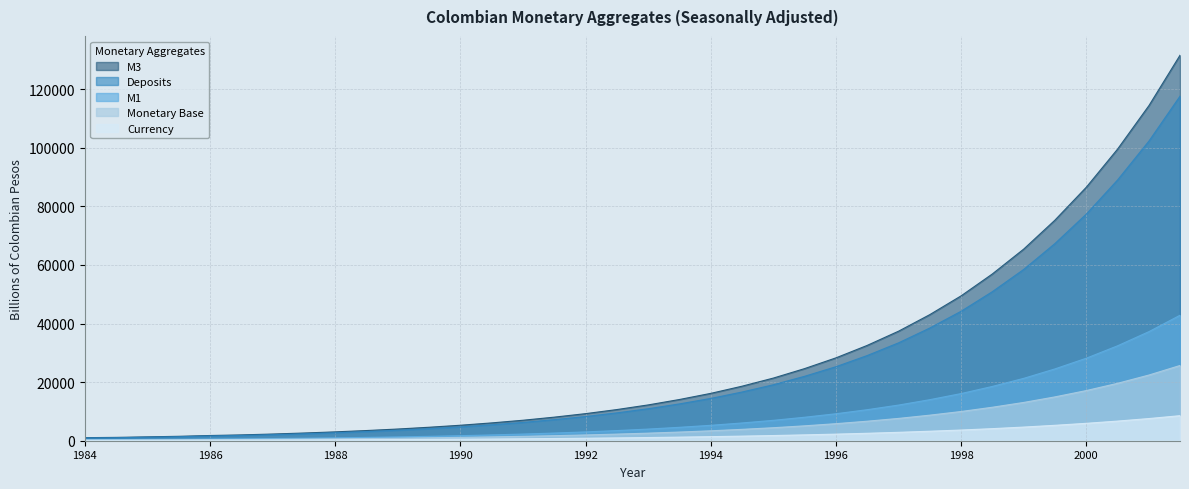

Which series has the largest total across all categories?

M3